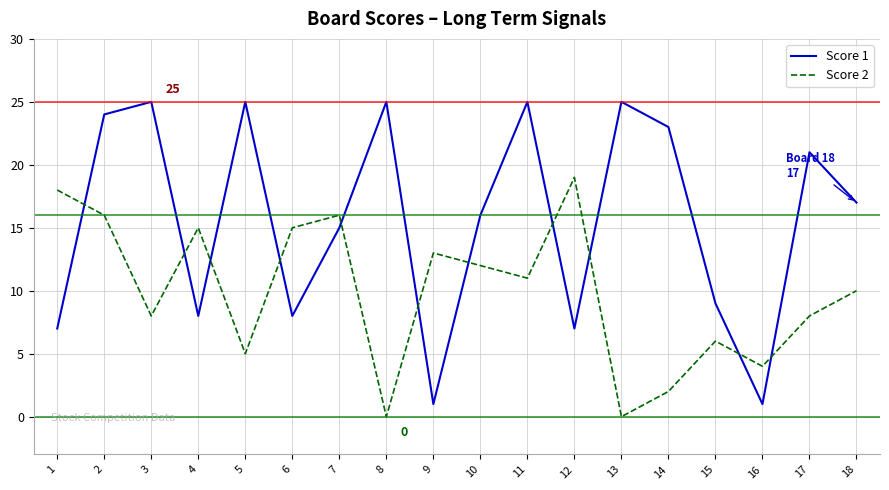

Reading left to right, what are all the values shown in this chart?

Score 1: 7	24	25	8	25	8	15	25	1	16	25	7	25	23	9	1	21	17
Score 2: 18	16	8	15	5	15	16	0	13	12	11	19	0	2	6	4	8	10